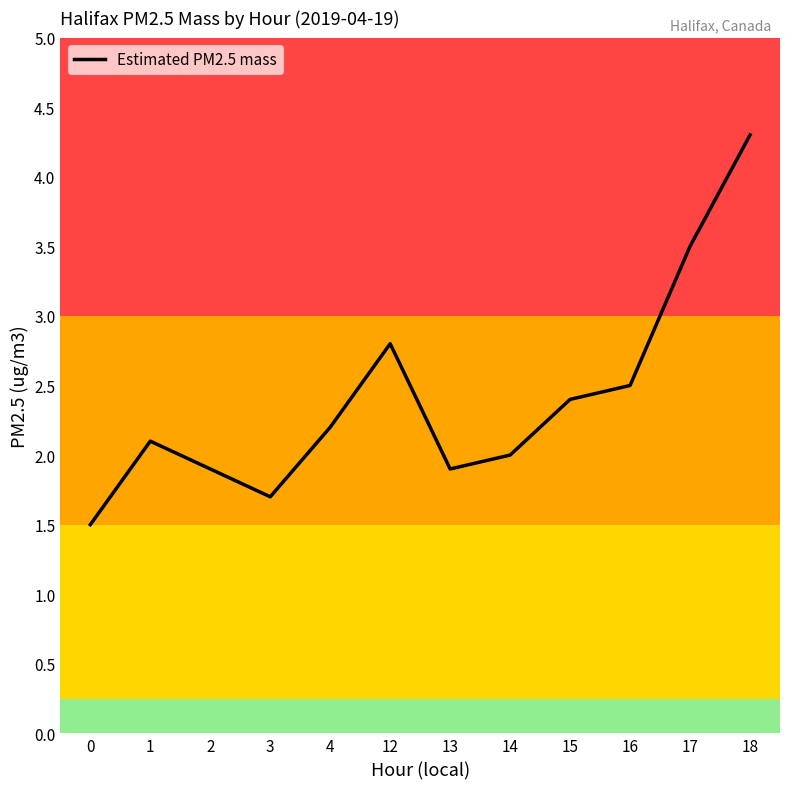

What is the greatest value displayed?

4.3